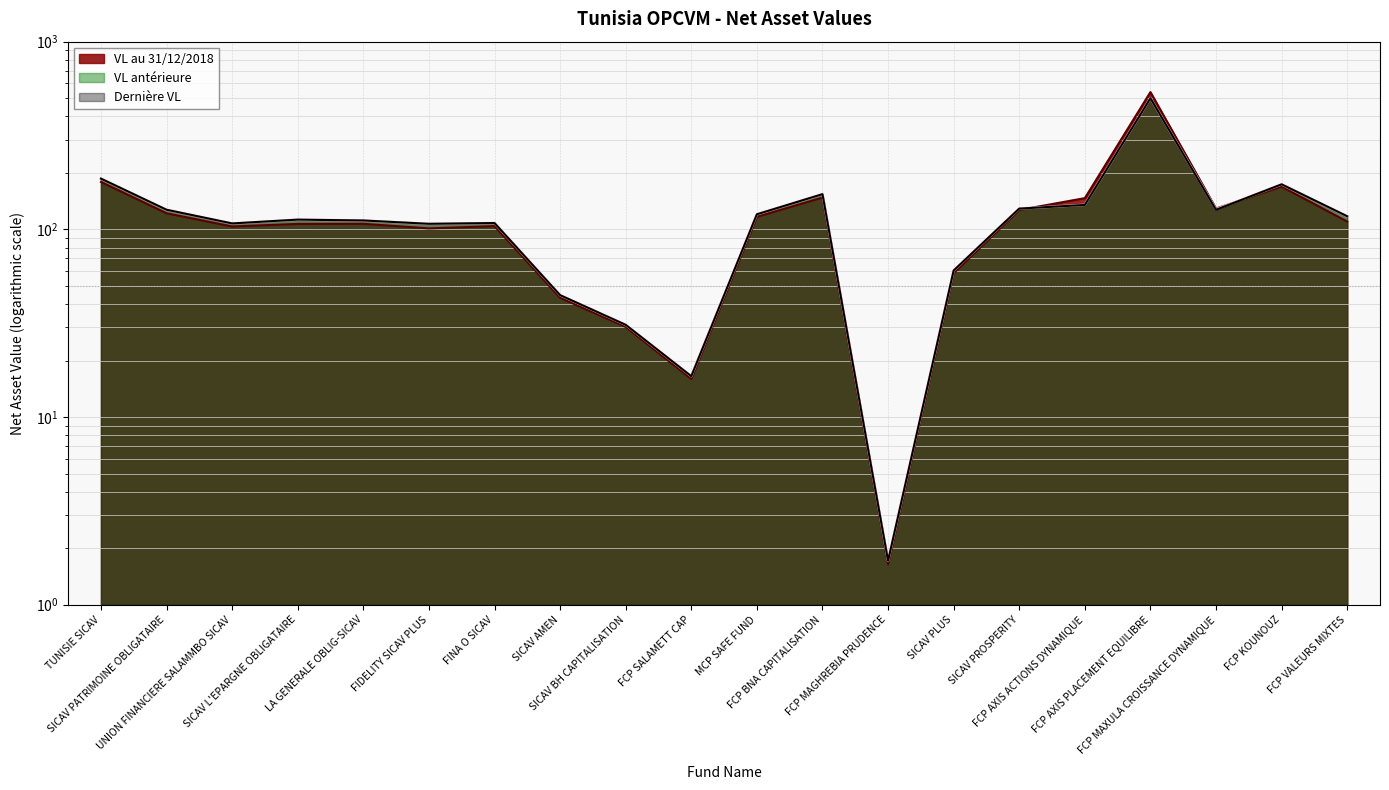

At which label is Dernière VL closest to 250?

TUNISIE SICAV